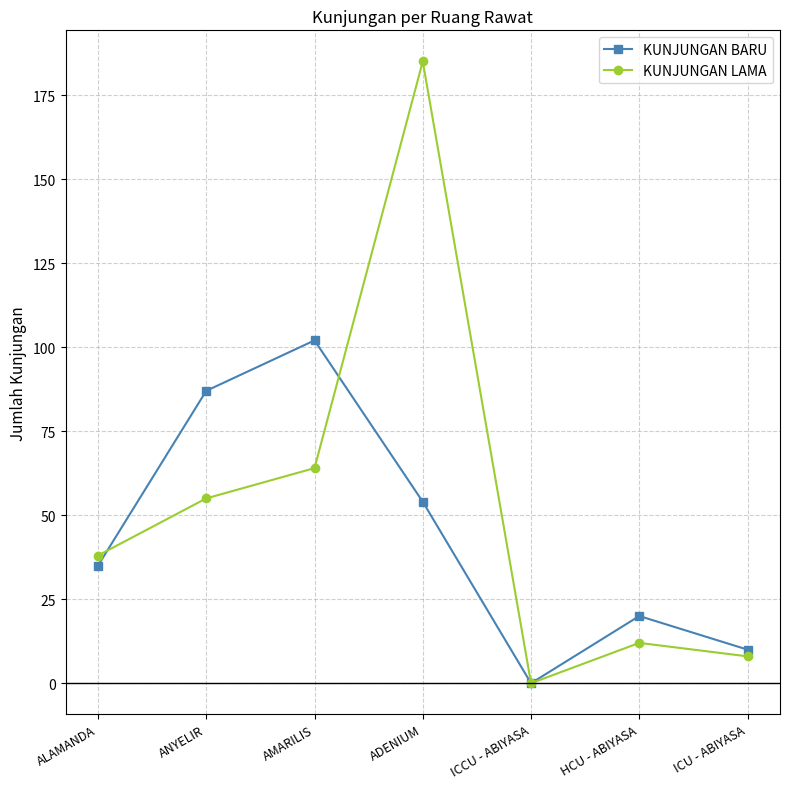

True or false: KUNJUNGAN LAMA has a value of 8 at ICU - ABIYASA.

True